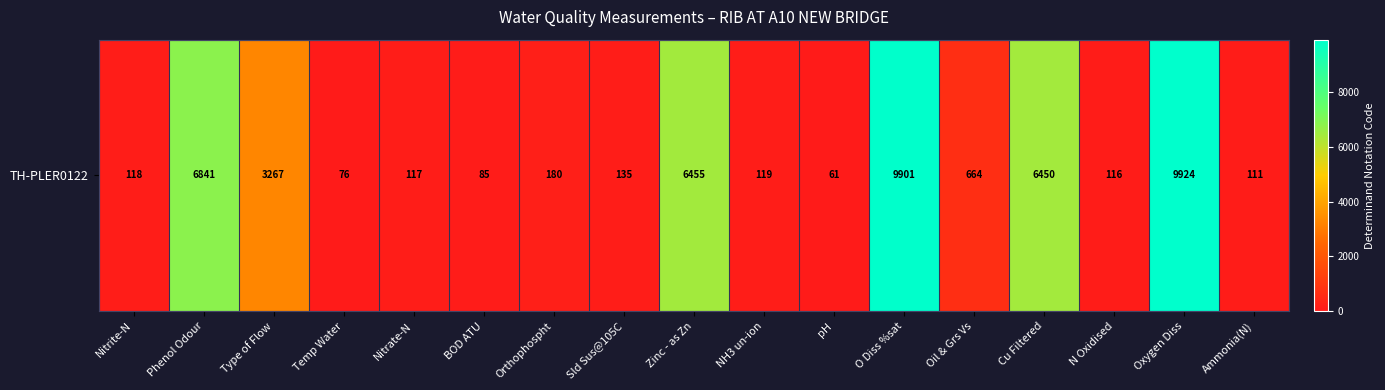

Rank the categories by value from lowest to highest.

pH, Temp Water, BOD ATU, Ammonia(N), N Oxidised, Nitrate-N, Nitrite-N, NH3 un-ion, Sld Sus@105C, Orthophospht, Oil & Grs Vs, Type of Flow, Cu Filtered, Zinc - as Zn, Phenol Odour, O Diss %sat, Oxygen Diss